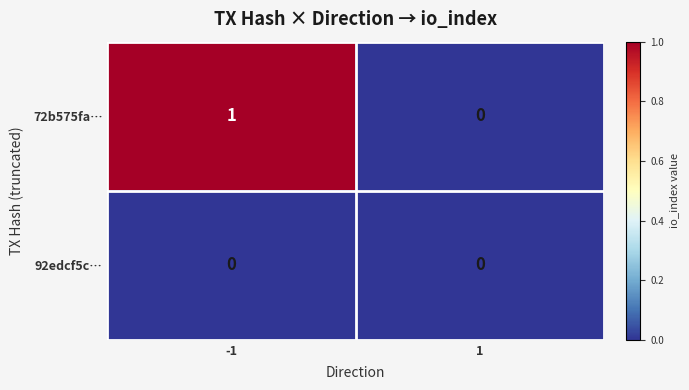

Is it true that 92edcf5c… equals 0 at 1?

True